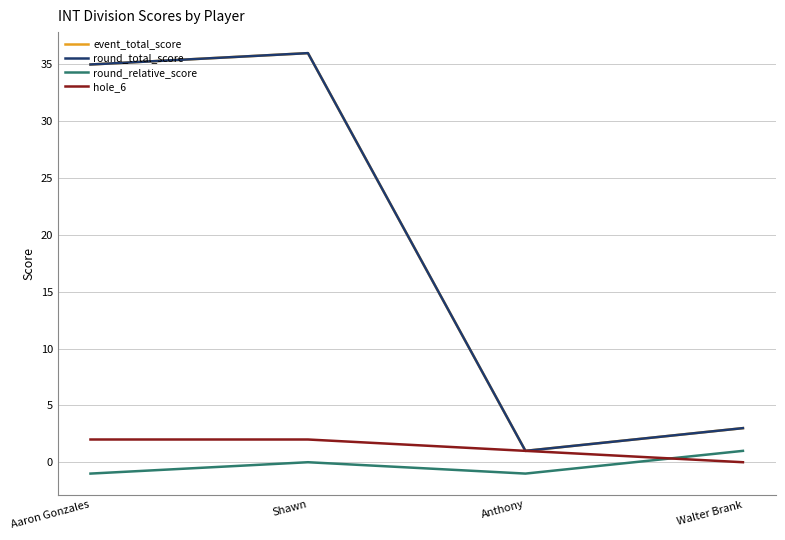

How many round_relative_score values are between -1 and 1?

4